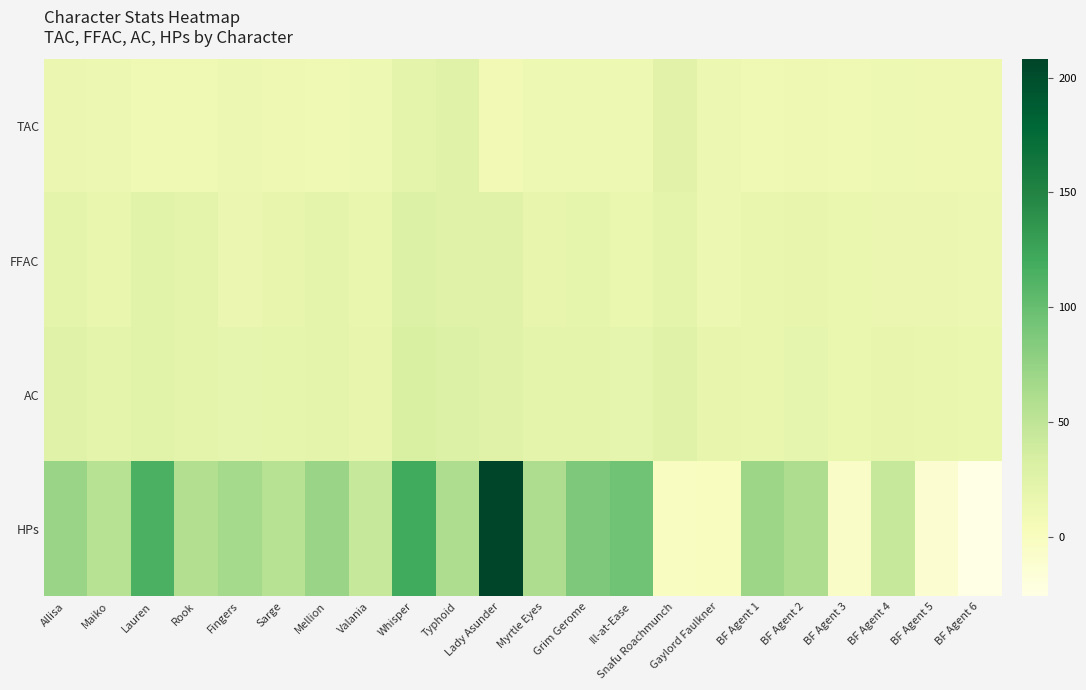

Rank the series at BF Agent 5 from highest to lowest value.

AC, FFAC, TAC, HPs